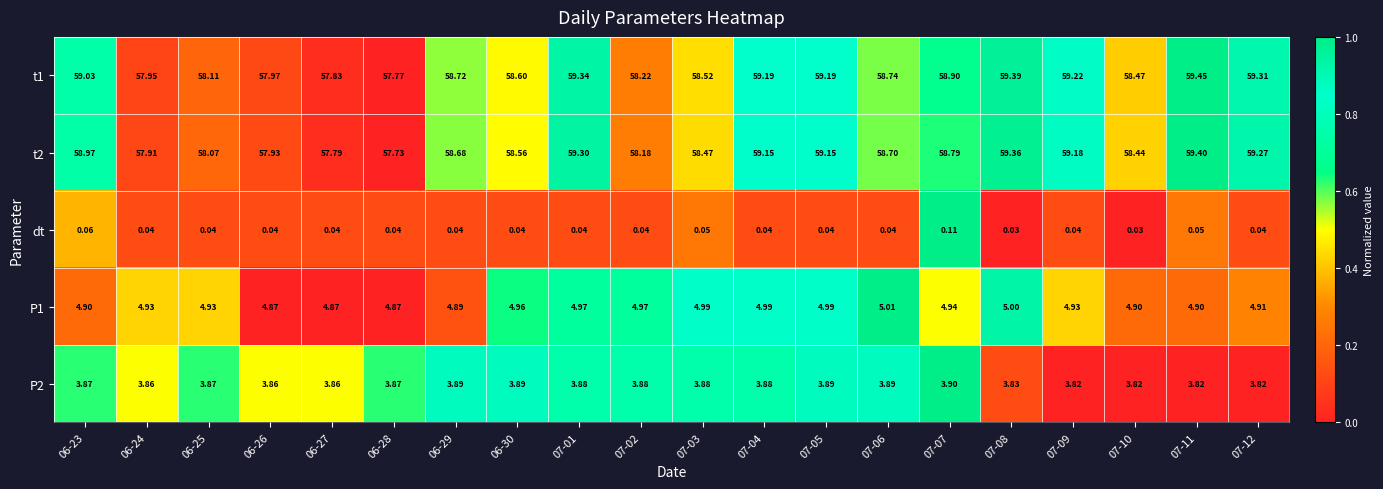

Which series has the largest total across all categories?

t1